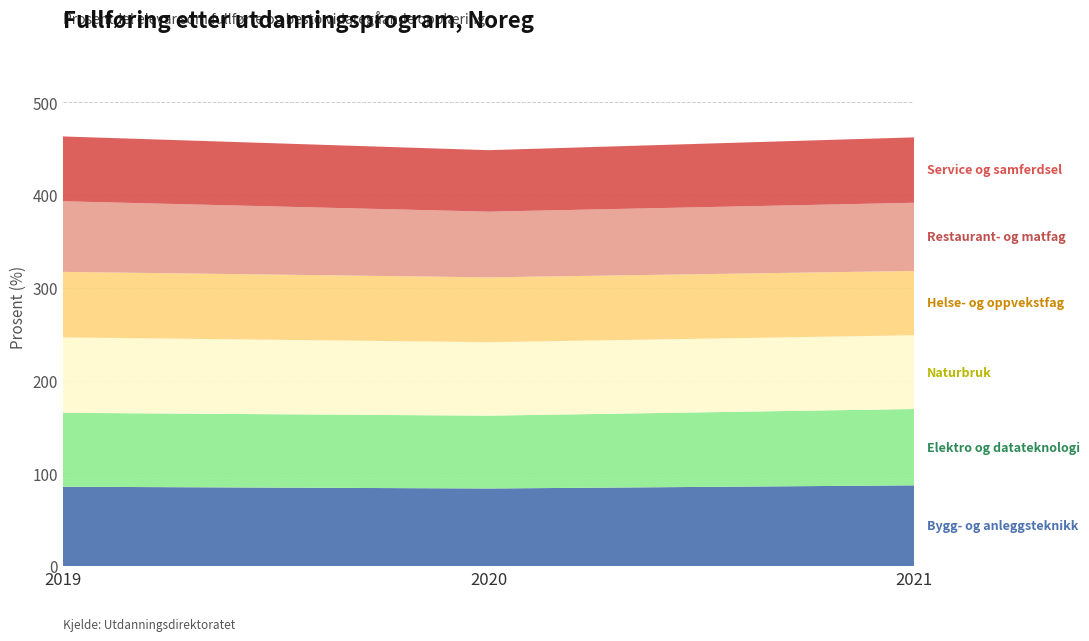

Reading left to right, transcribe all the data shown in this chart.

Bygg- og anleggsteknikk: 85.5	83.6	87.0
Elektro og datateknologi: 79.7	78.5	82.3
Naturbruk: 81.3	79.2	79.5
Helse- og oppvekstfag: 70.6	69.9	69.3
Restaurant- og matfag: 76.1	70.8	73.5
Service og samferdsel: 69.9	66.3	70.5